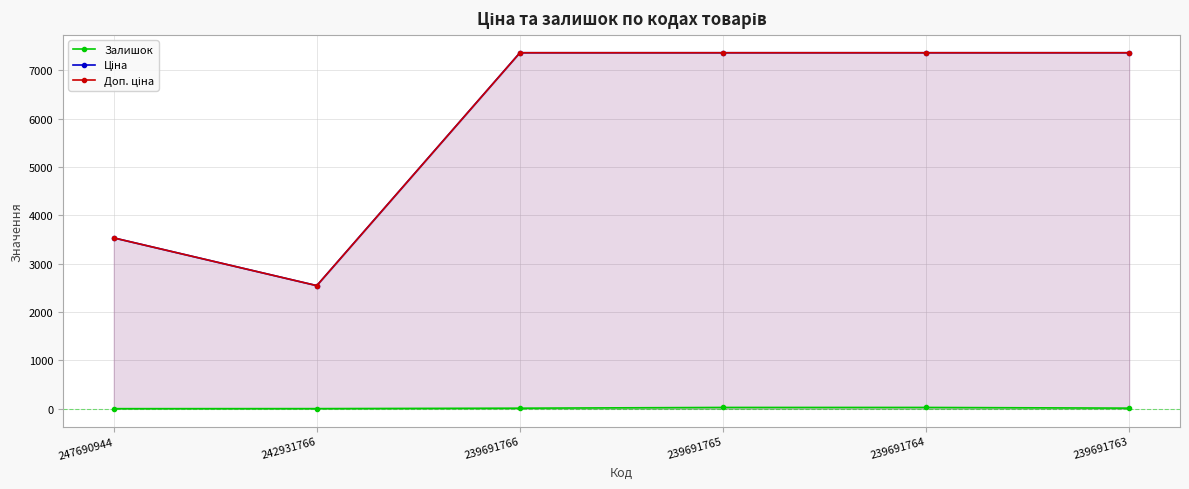

Which series changed the most between 239691764 and 239691763?

Залишок